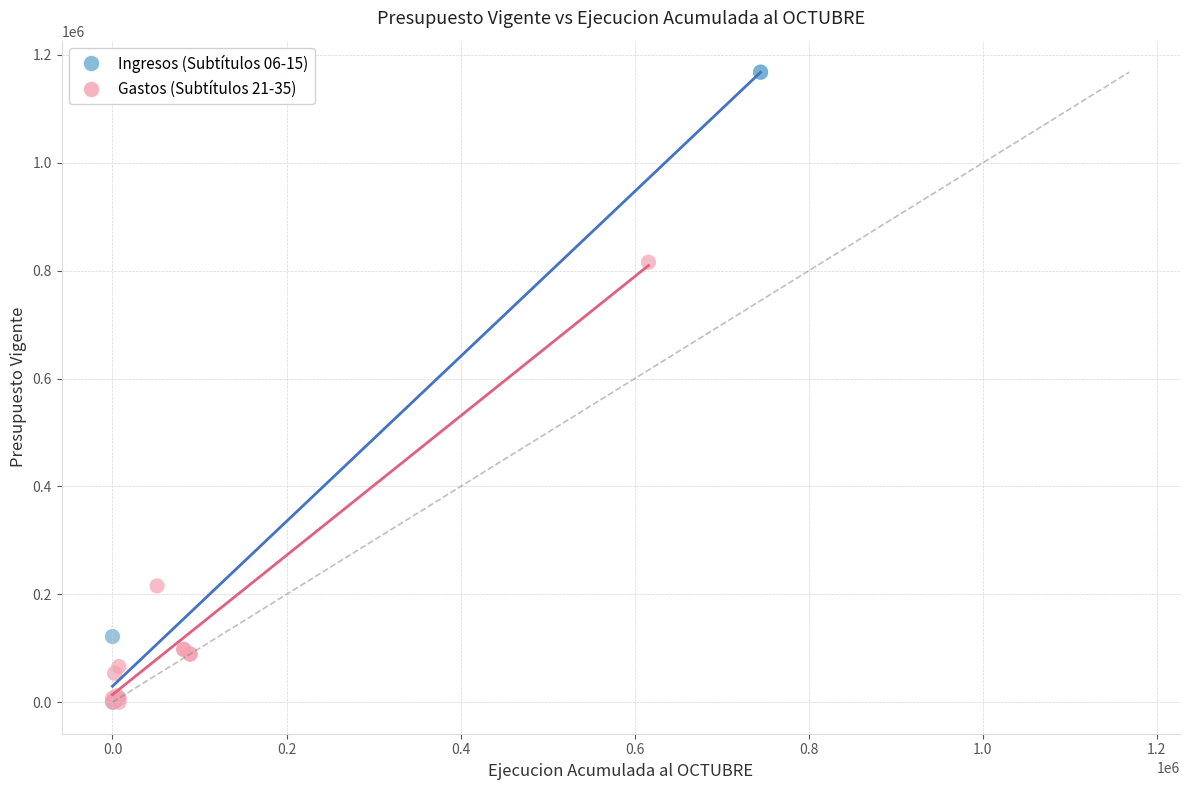

Which series reaches the maximum Y coordinate?

Ingresos (Subtítulos 06-15)